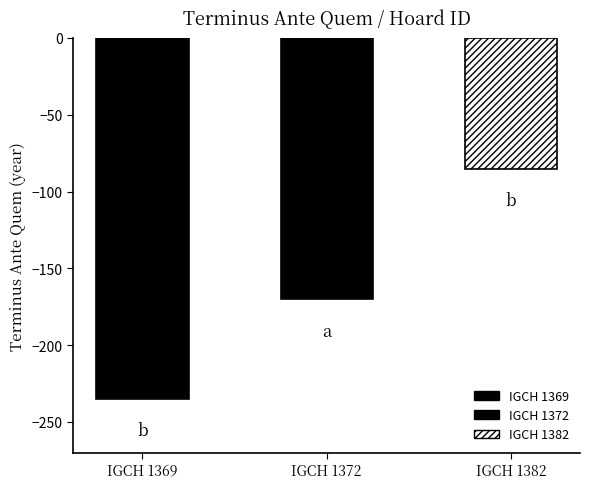

Reading left to right, extract all data points from this chart.

-235	-170	-85